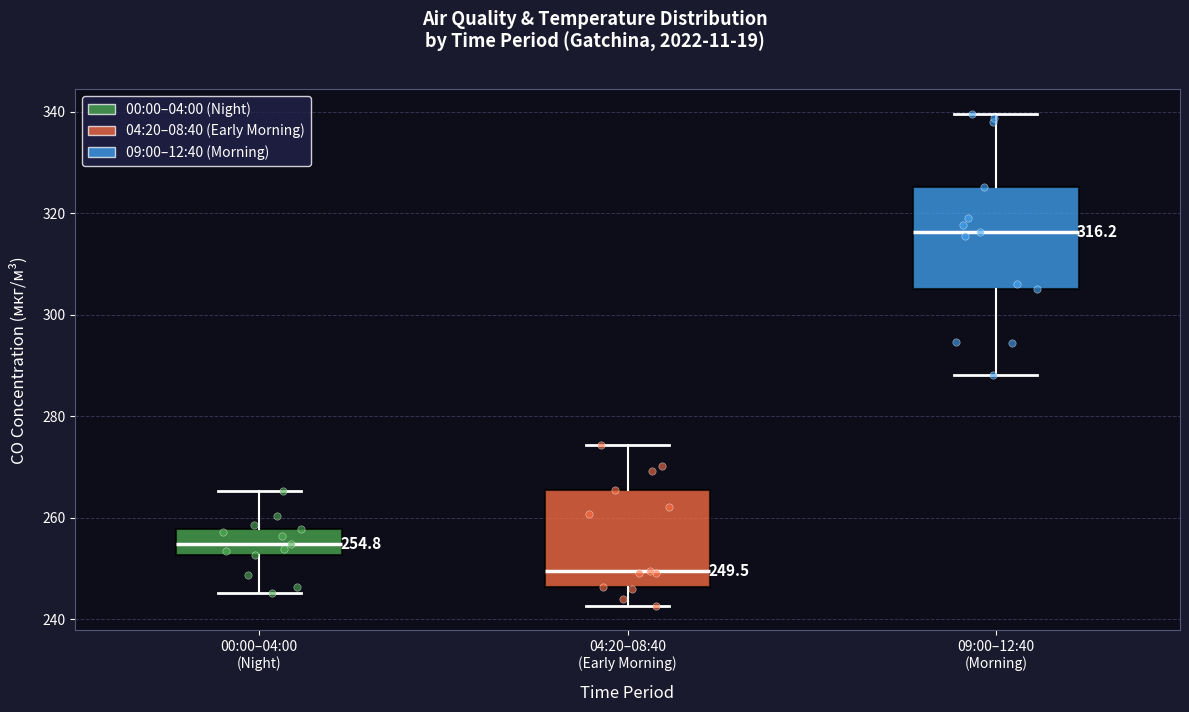

Which box has the highest median line?

09:00–12:40 (Morning)